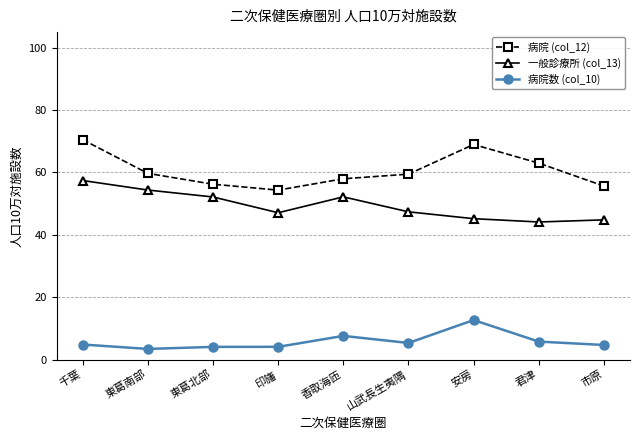

The value of 一般診療所 (col_13) at 千葉 is 57.4. True or false?

True